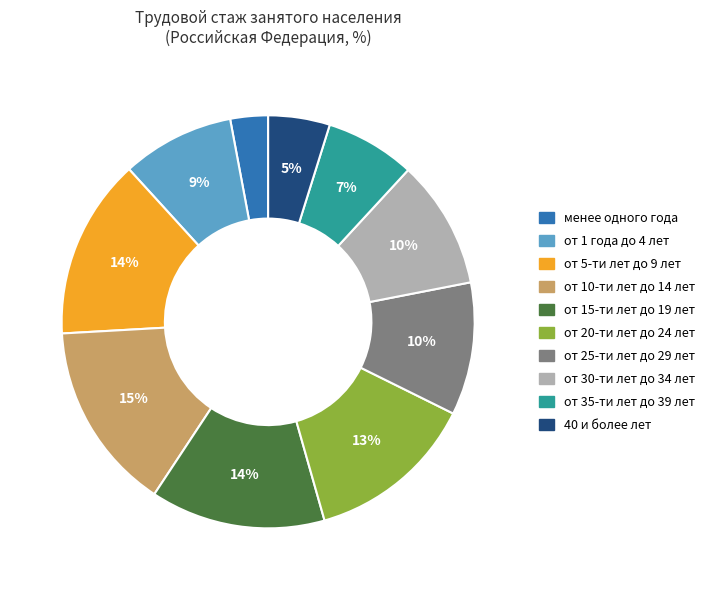

Combined, do от 5-ти лет до 9 лет and 40 и более лет account for over 50%?

No